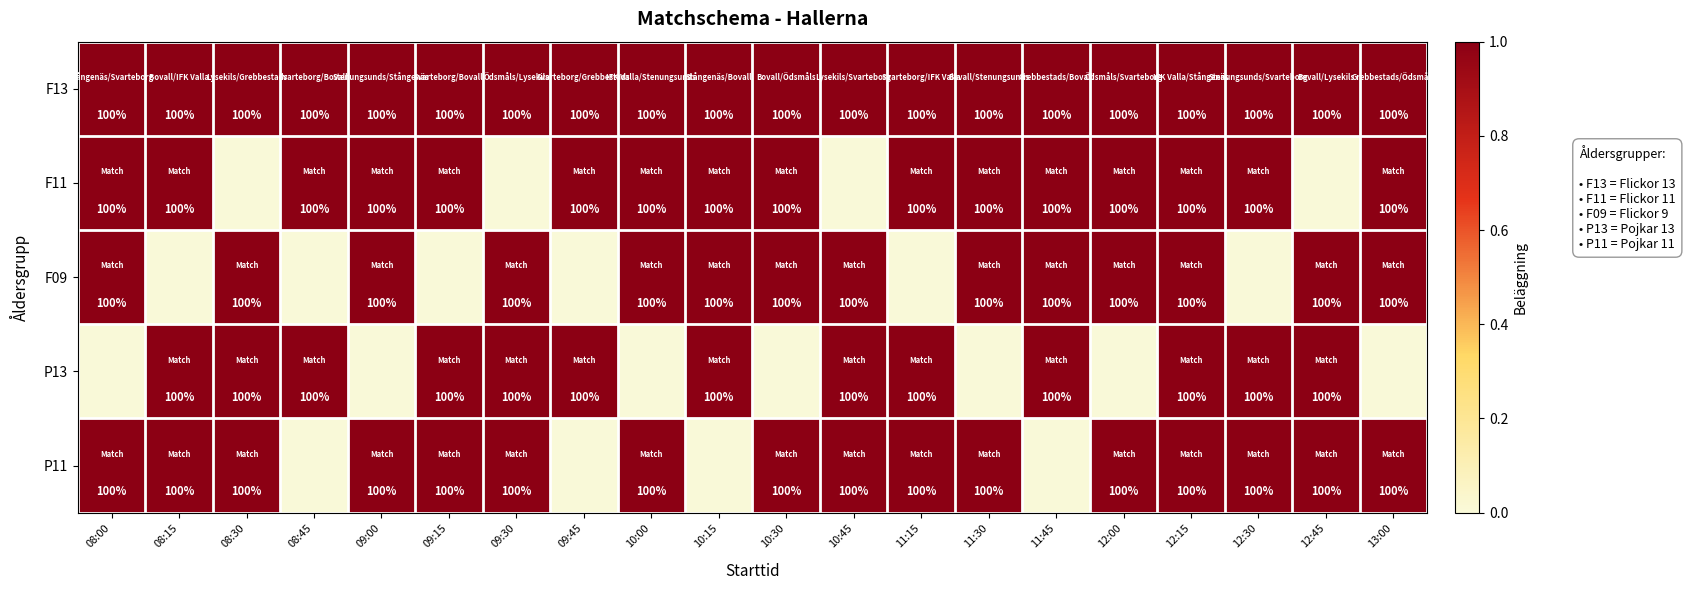

True or false: P13 has a value of 32 at 08:15.

False